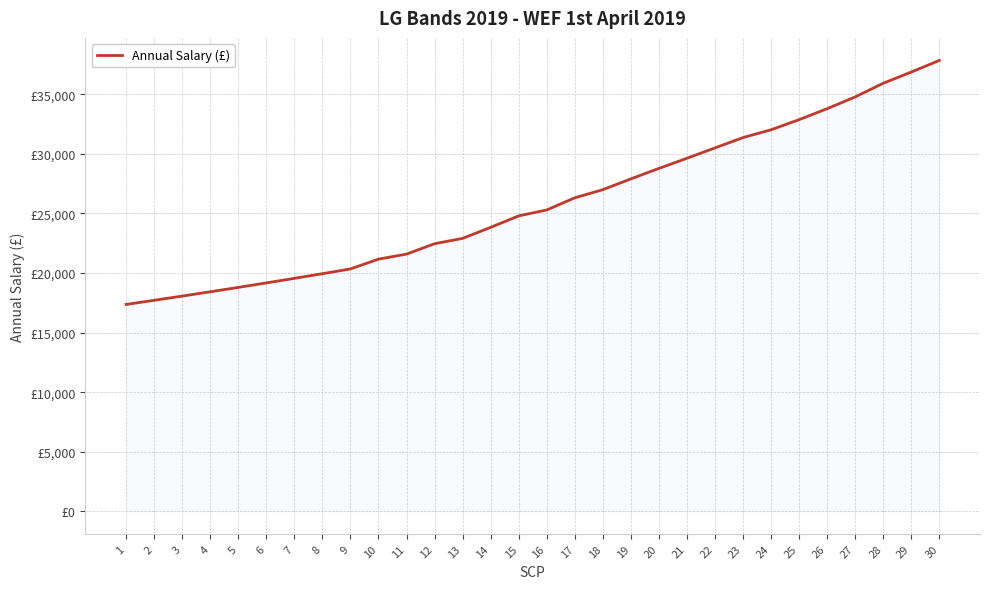

Rank the categories by value from lowest to highest.

1, 2, 3, 4, 5, 6, 7, 8, 9, 10, 11, 12, 13, 14, 15, 16, 17, 18, 19, 20, 21, 22, 23, 24, 25, 26, 27, 28, 29, 30